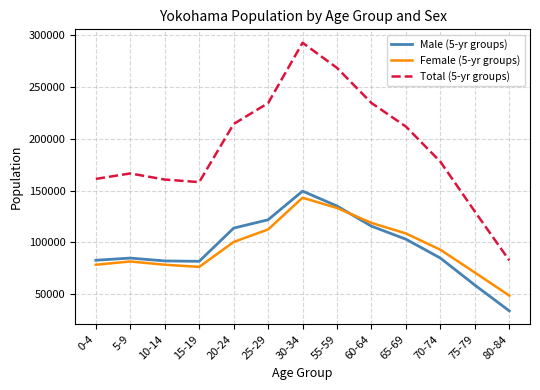

How many lines are shown in the chart?

3